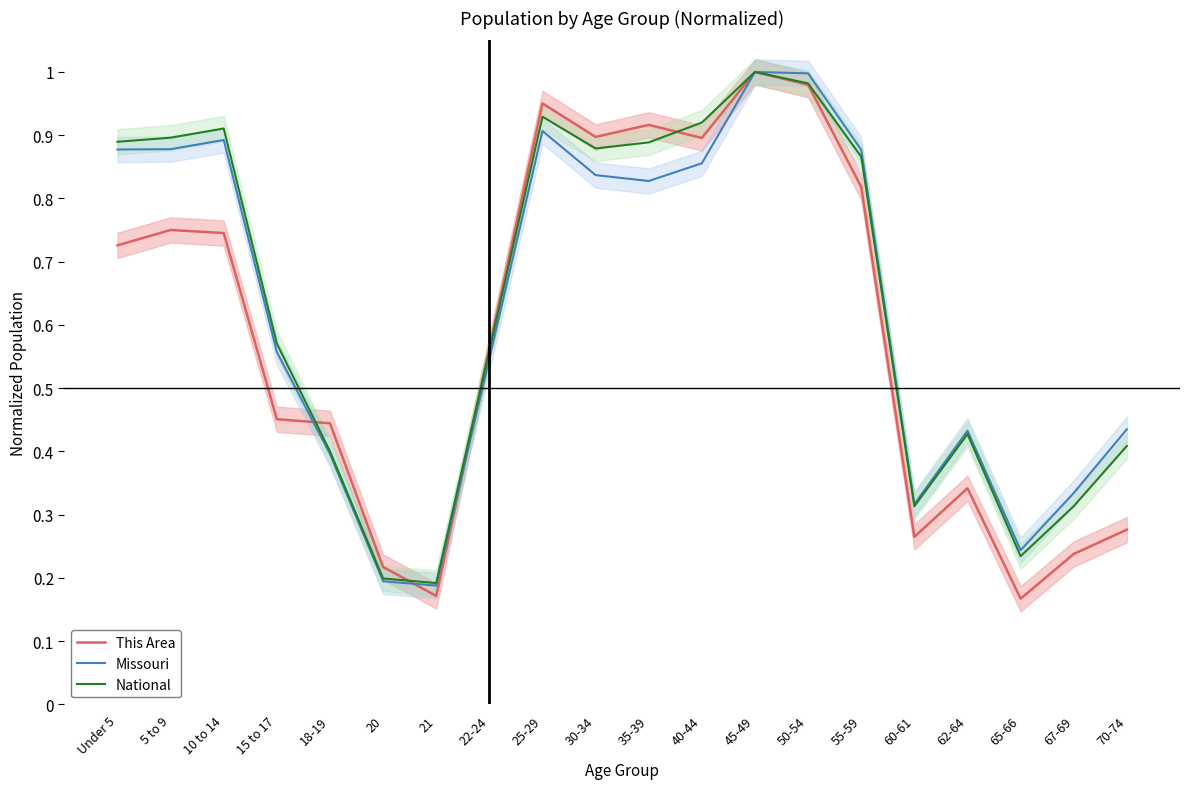

Which series has the largest total across all categories?

National